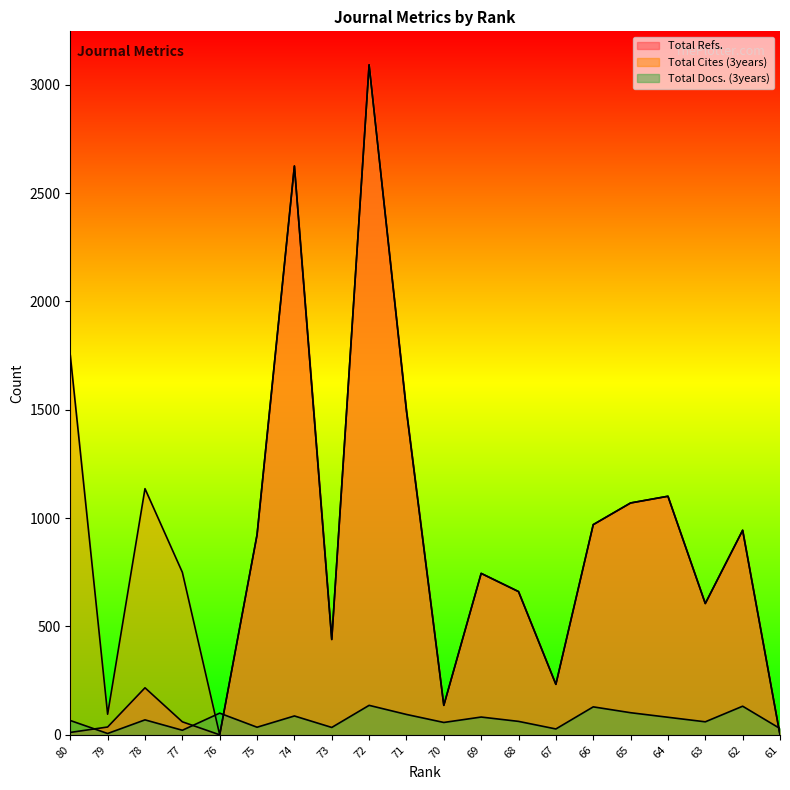

How many intersections are there between Total Refs. and Total Docs. (3years)?

4